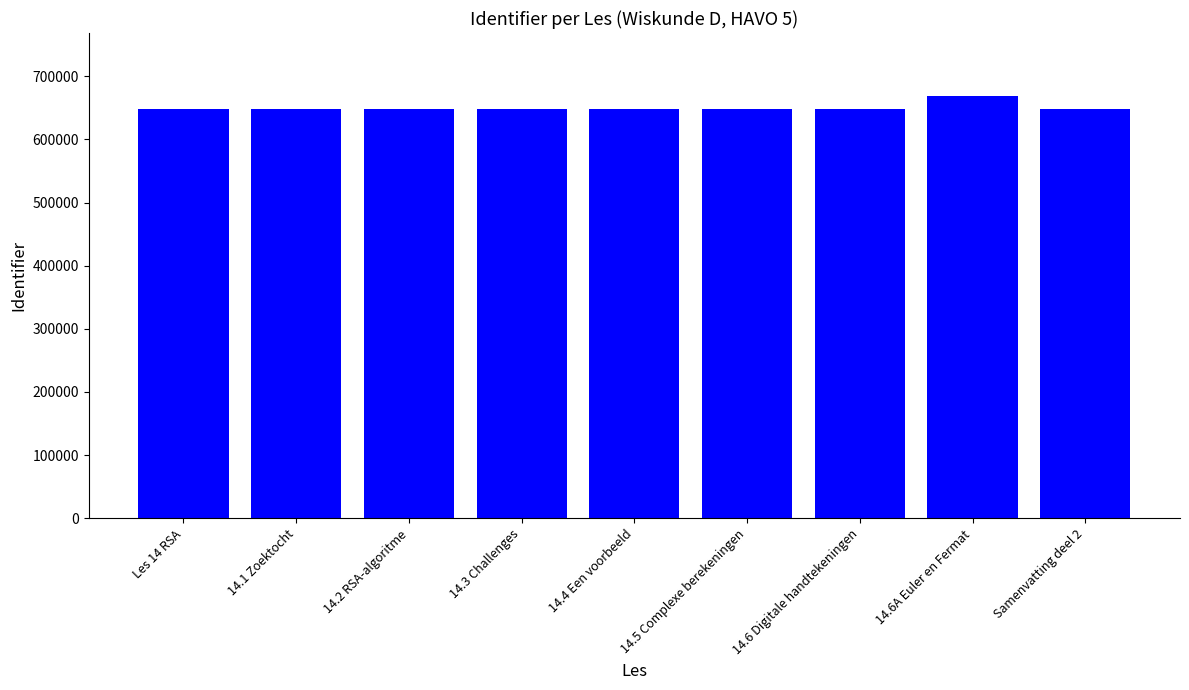

Which label corresponds to the largest value in the chart?

14.6A Euler en Fermat